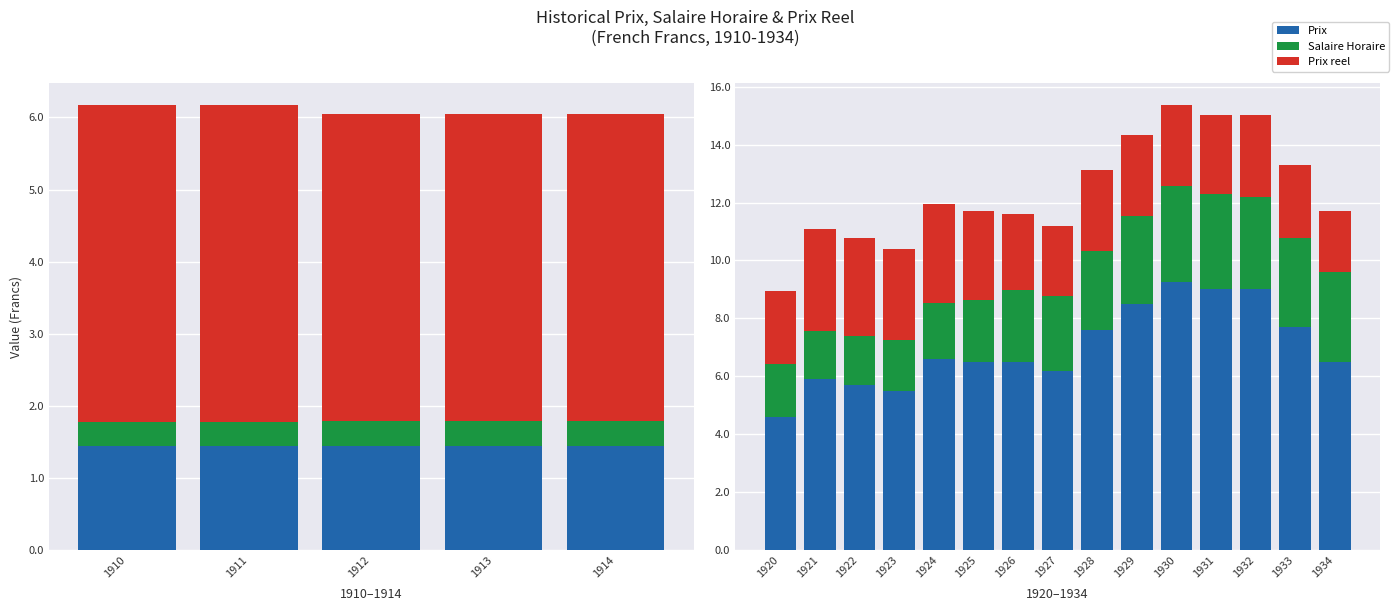

List the series in order of their peak value, lowest first.

Salaire Horaire, Prix reel, Prix